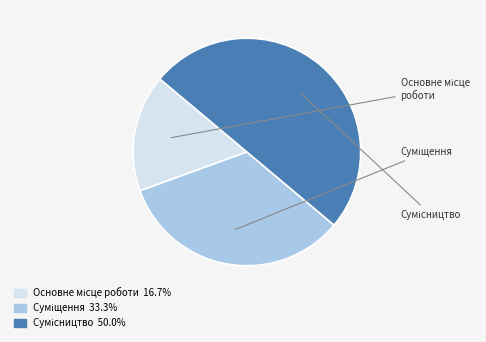

True or false: Основне місце роботи accounts for 28% of the total.

False